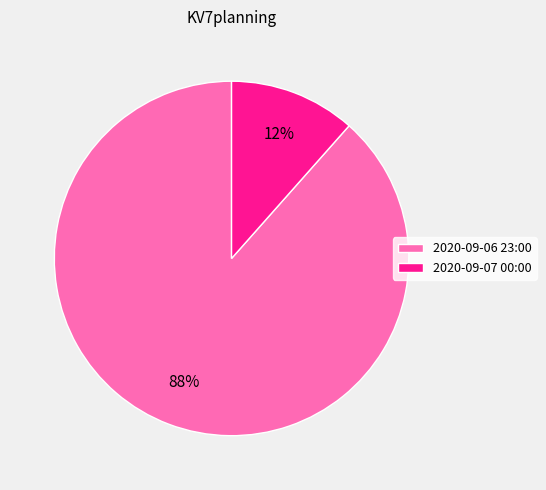

True or false: 2020-09-07 00:00 accounts for 22% of the total.

False